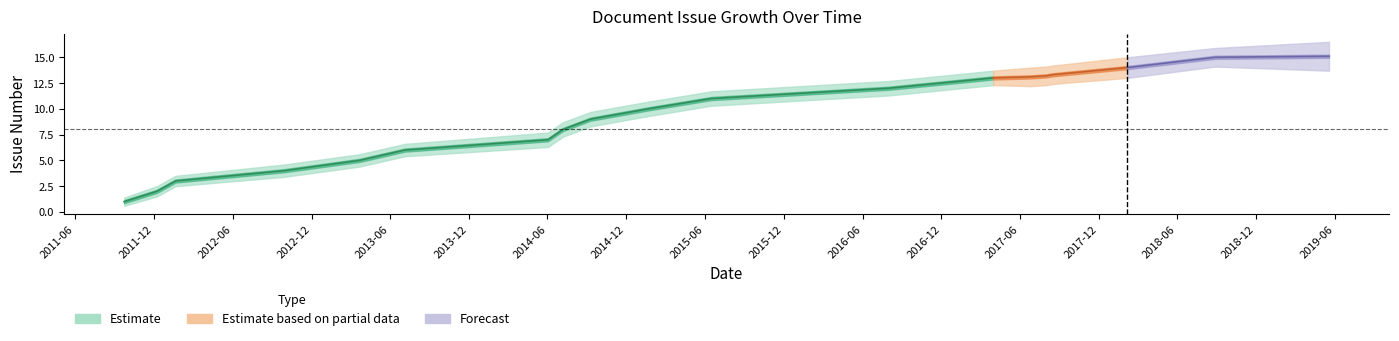

What is the label of the 1st point from the right?

2019-05-19